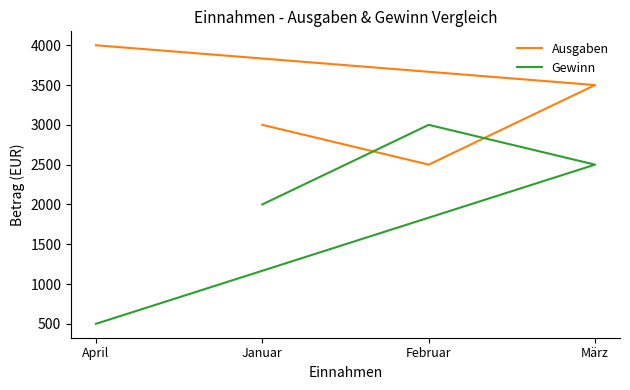

True or false: Ausgaben has more than 0 interior local peaks.

False